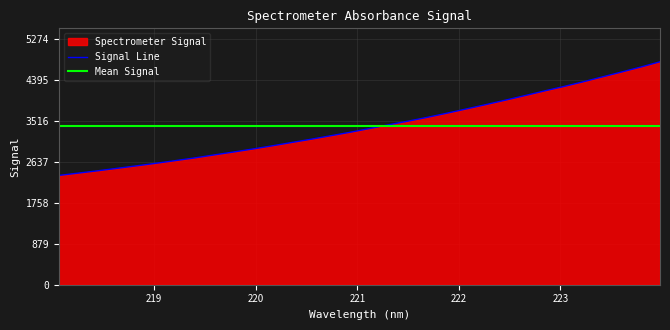

List the labels in order of value, largest first.

223.9802, 223.7895, 223.5987, 223.408, 223.2172, 223.0264, 222.8355, 222.6447, 222.4538, 222.263, 222.0721, 221.8812, 221.6902, 221.4993, 221.3083, 221.1174, 220.9264, 220.7354, 220.5444, 220.3533, 220.1623, 219.9712, 219.7801, 219.589, 219.3979, 219.2067, 219.0156, 218.8244, 218.6332, 218.442, 218.2508, 218.0596